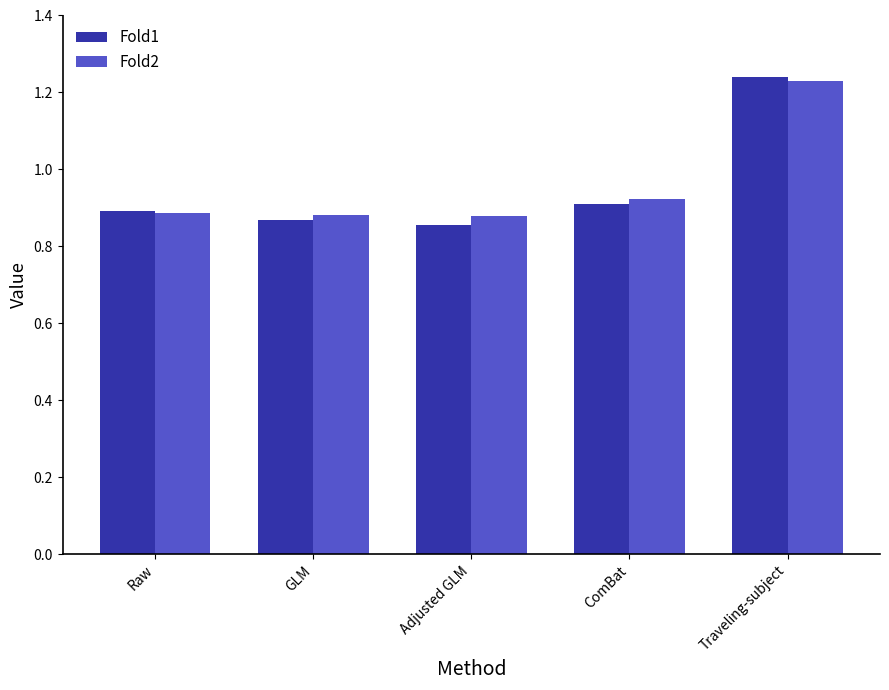

What are all the series names shown in the legend?

Fold1, Fold2